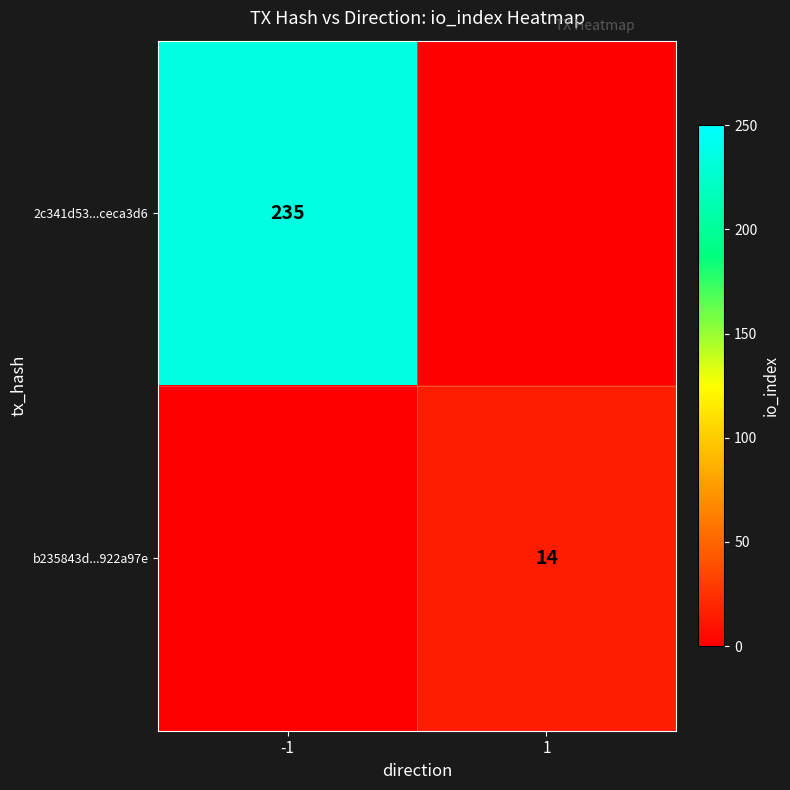

True or false: b235843d...922a97e has a value of 23 at 1.

False